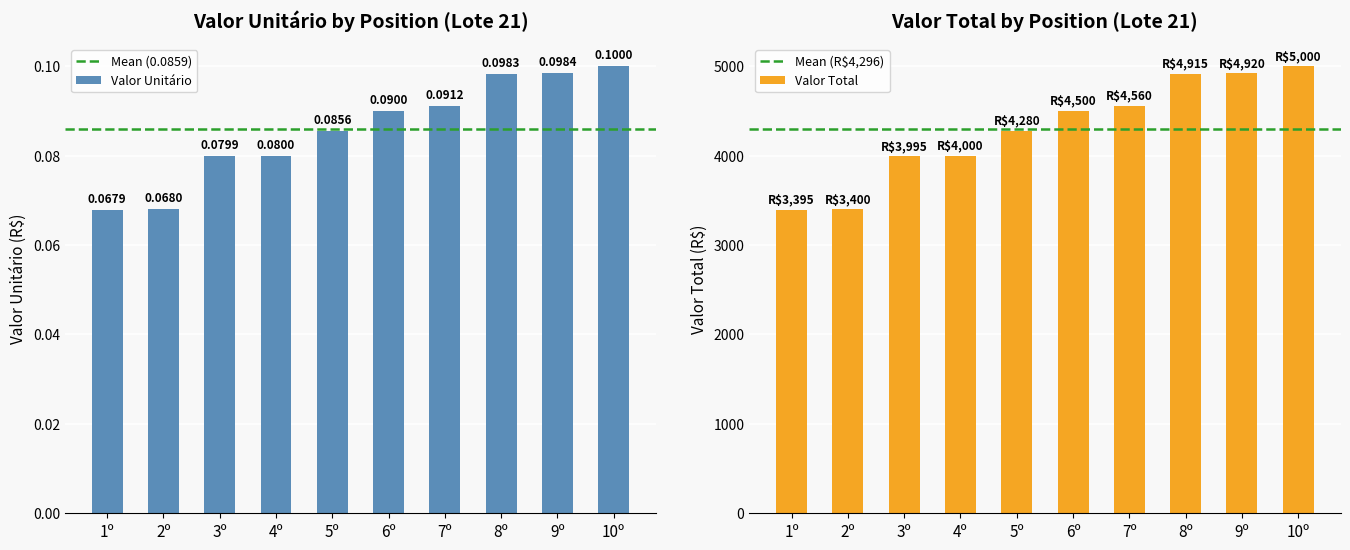

At which label is Valor Total closest to 4197?

5º